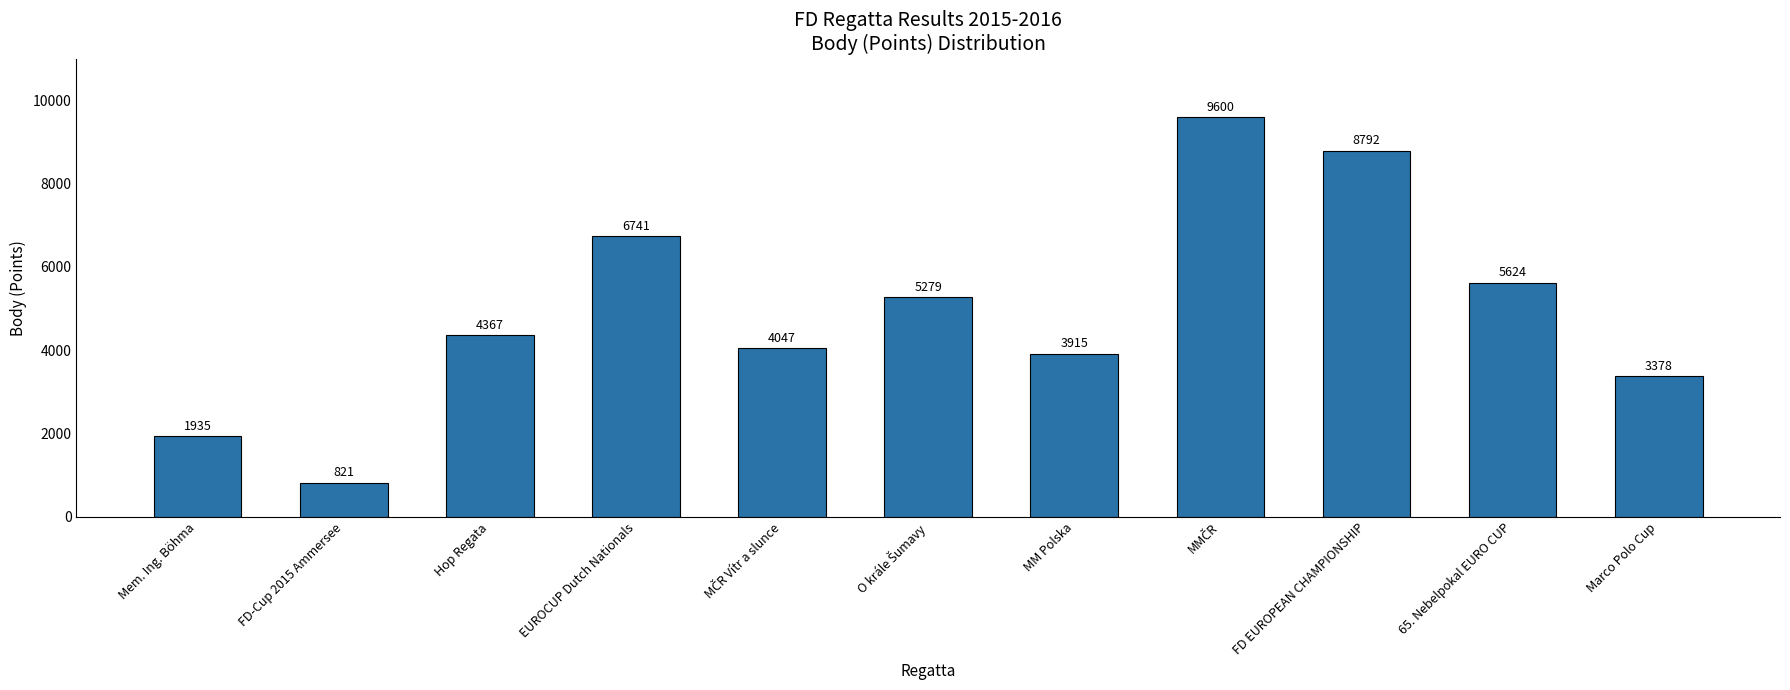

Count the number of categories in the chart.

11